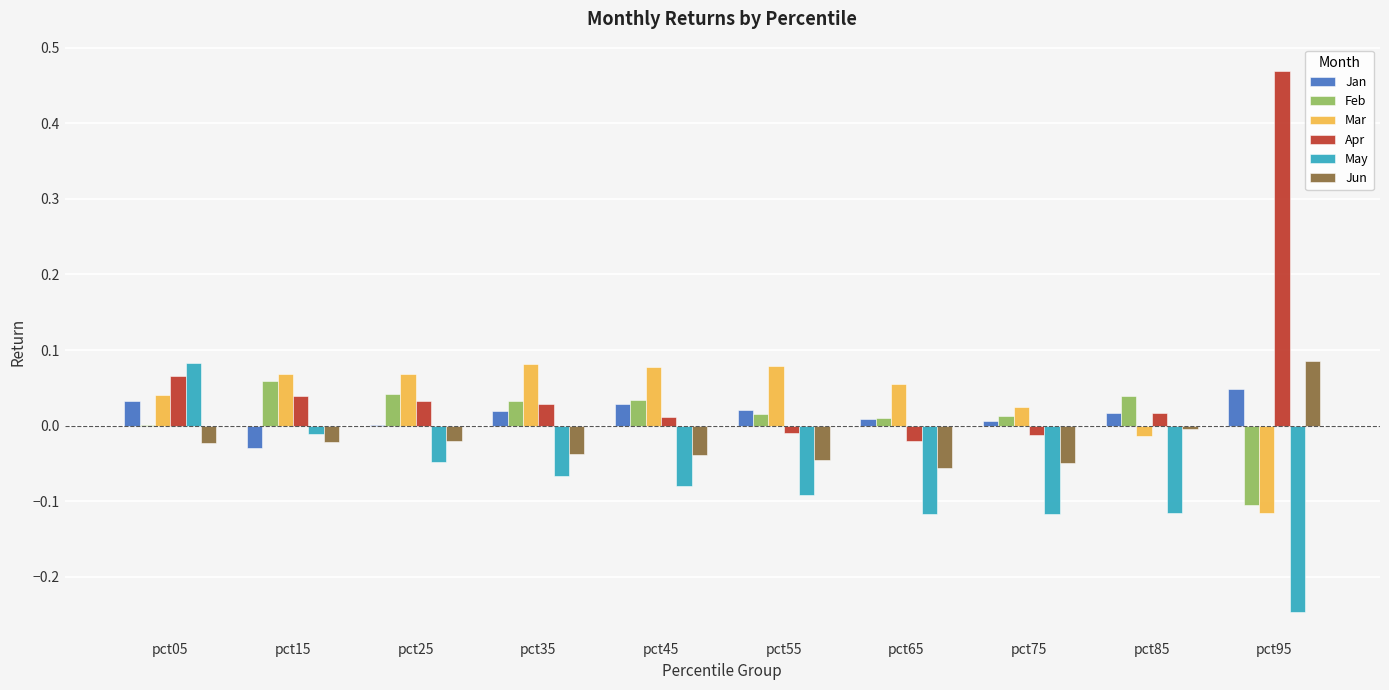

What are all the series names shown in the legend?

Jan, Feb, Mar, Apr, May, Jun